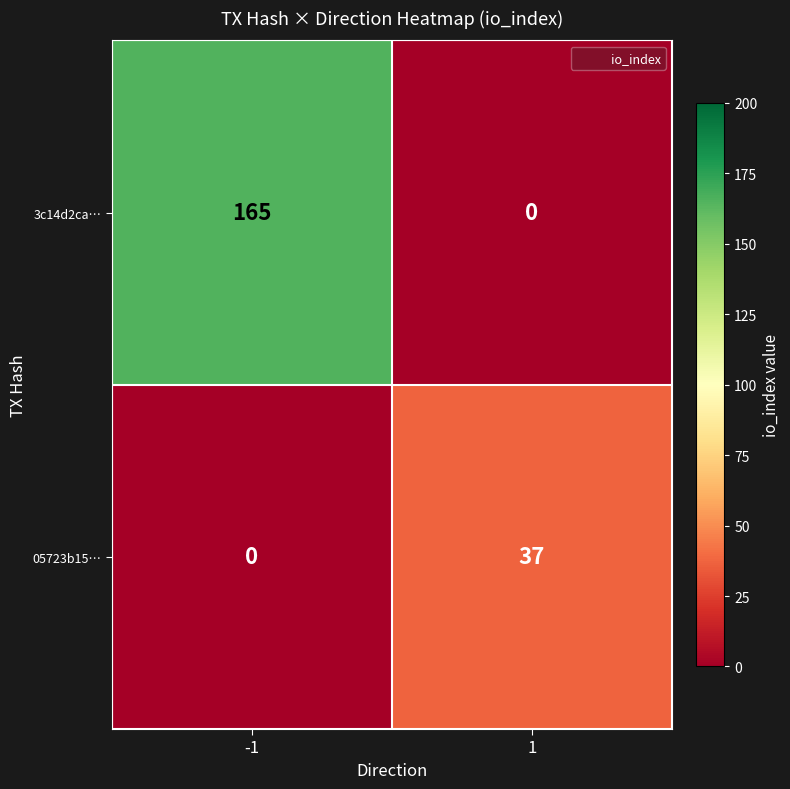

Between -1 and 1, which series saw the biggest shift?

3c14d2ca…